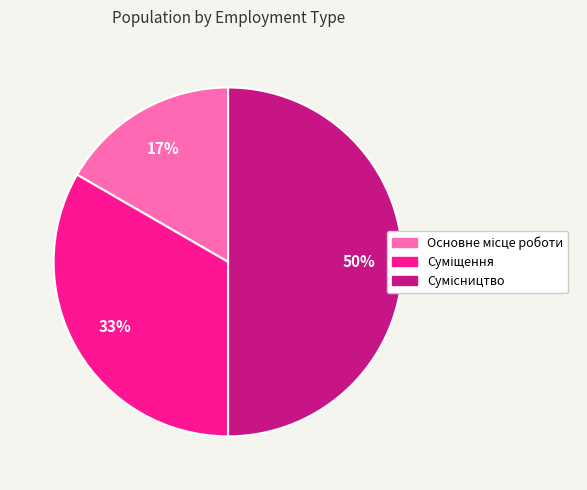

To the nearest percent, what is the average slice percentage?

33%